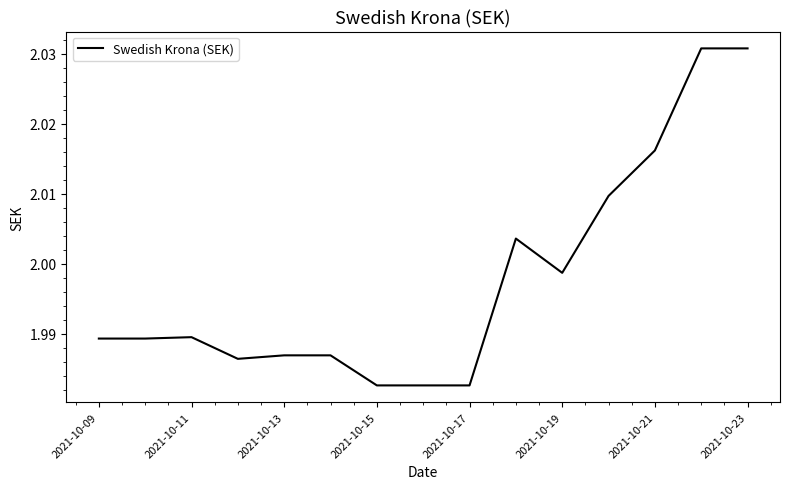

The value at 2021-10-09 is 1.0. True or false?

False